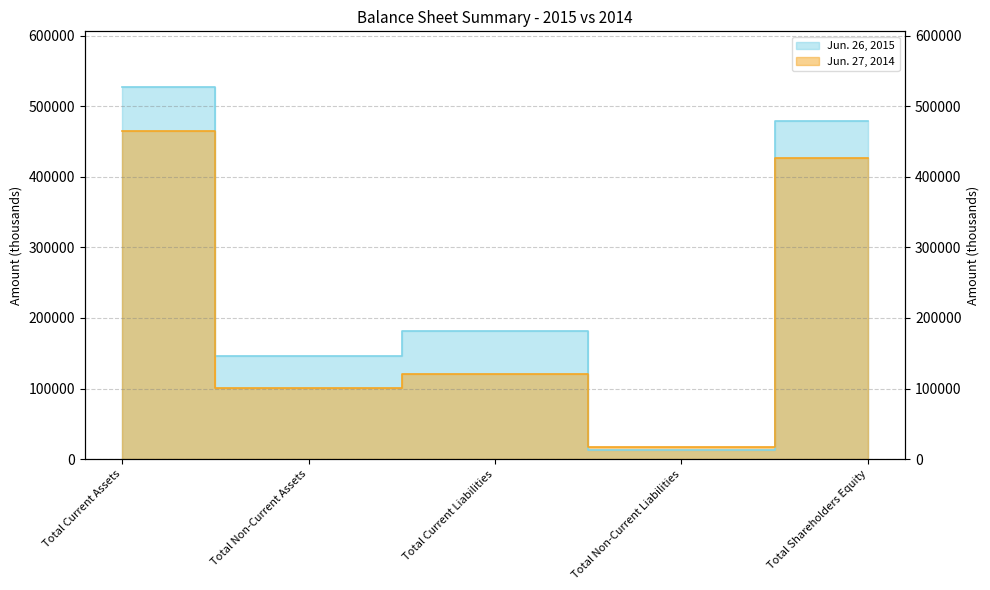

Reading right to left, list all the values displayed in this chart.

Jun. 26, 2015: Total Shareholders Equity=478944	Total Non-Current Liabilities=12511	Total Current Liabilities=181048	Total Non-Current Assets=145464	Total Current Assets=527039
Jun. 27, 2014: Total Shareholders Equity=426836	Total Non-Current Liabilities=17092	Total Current Liabilities=120629	Total Non-Current Assets=100080	Total Current Assets=464477